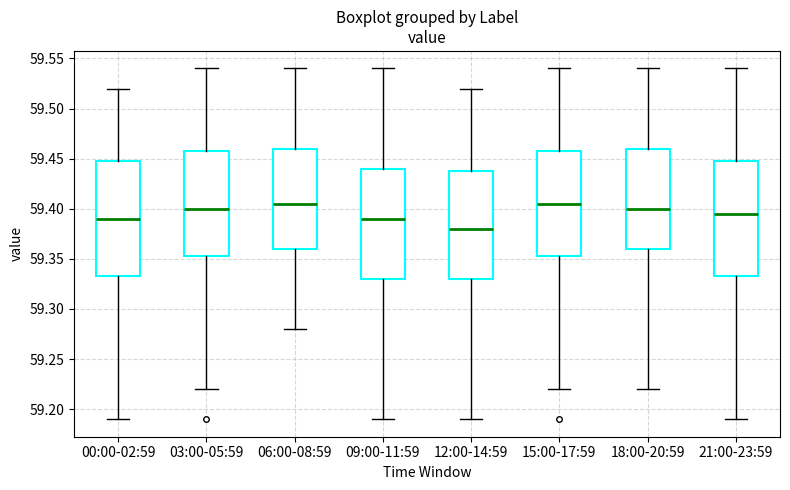

Where is the upper edge of the box for 21:00-23:59 on the y-axis? The values are not printed on the chart, so give them approximately, as read against the axis.

59.450